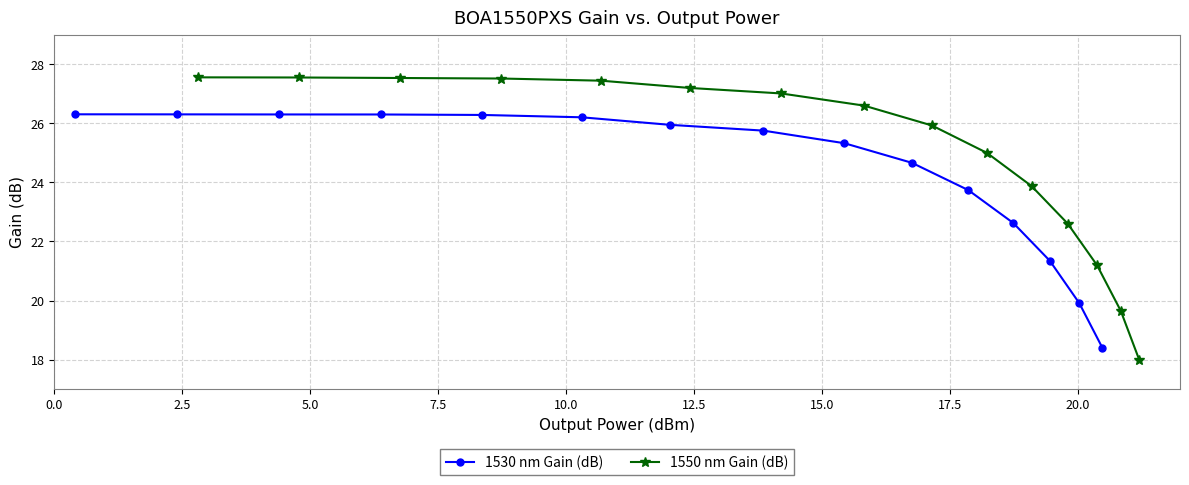

What is the minimum value for 1530 nm Gain (dB)?

18.4